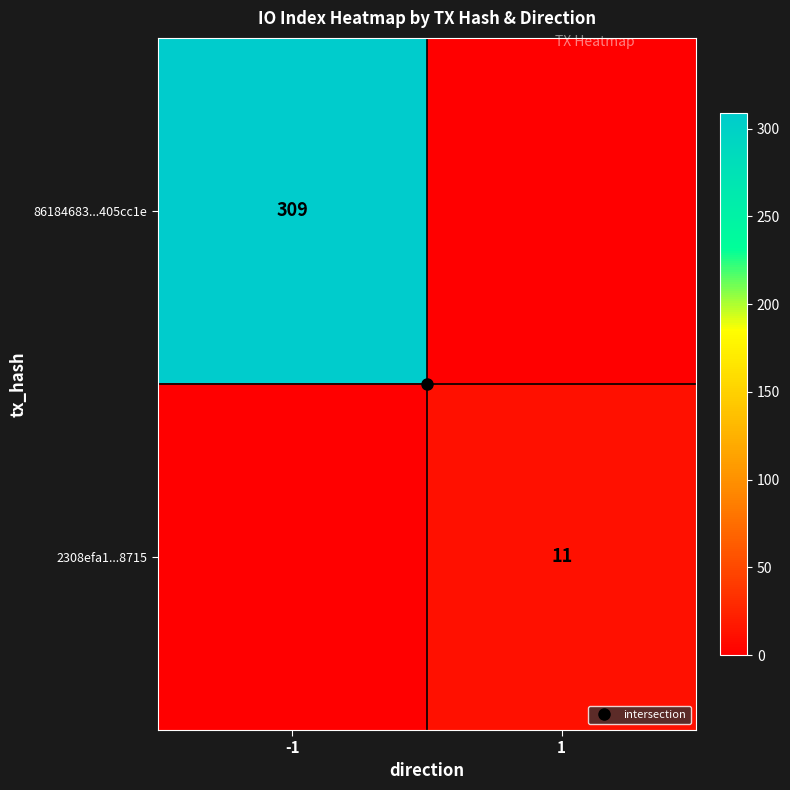

How many values in 2308efa1...8715 are above zero?

1